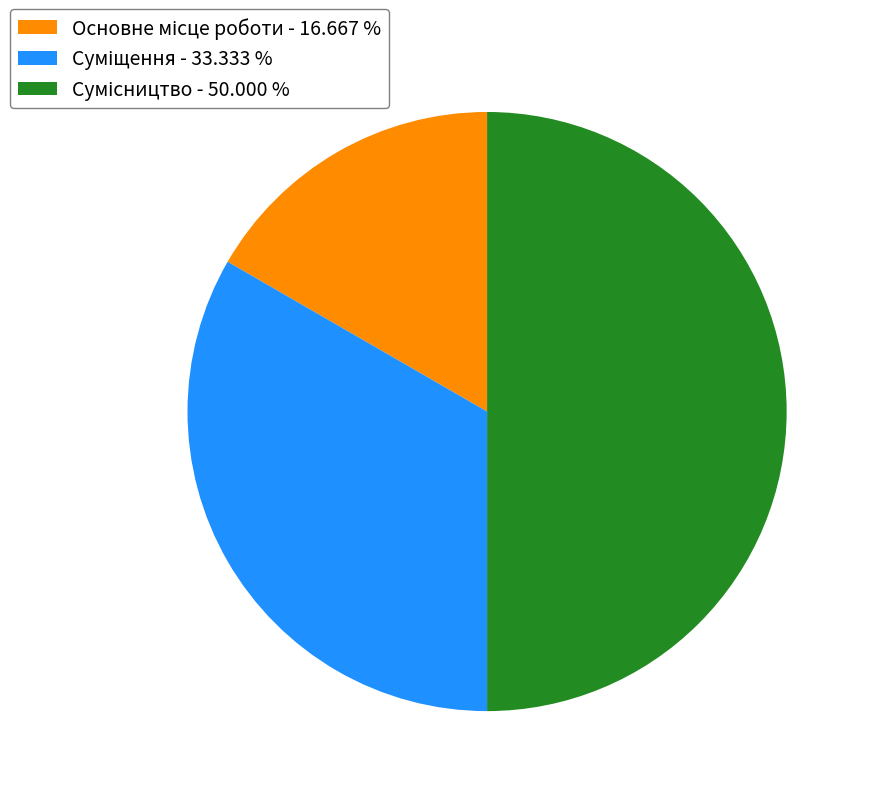

Is it true that Суміщення is 33% of the pie?

True